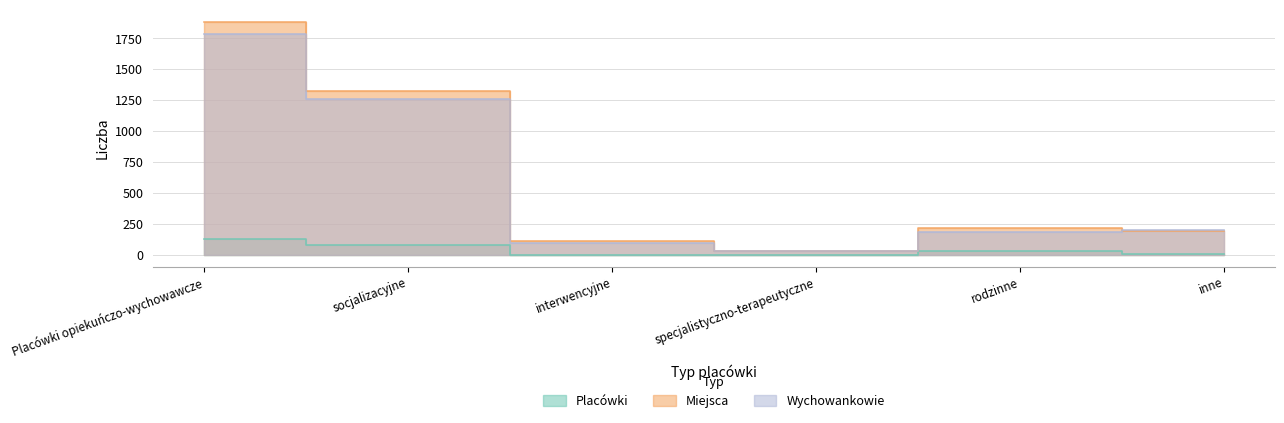

Which series has the largest range (max minus min)?

Miejsca